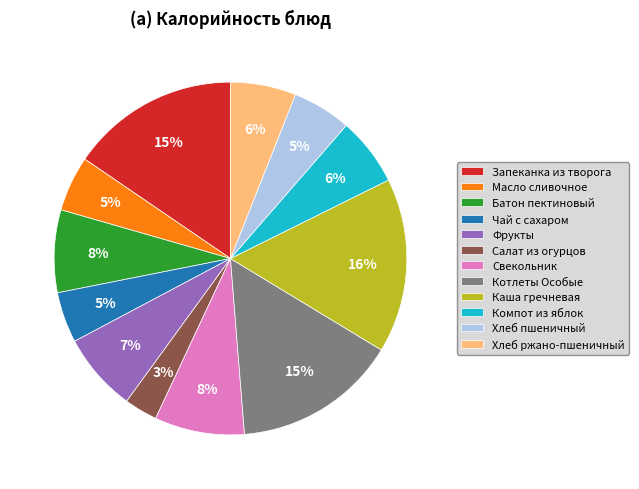

To the nearest percent, what is the average slice percentage?

8%